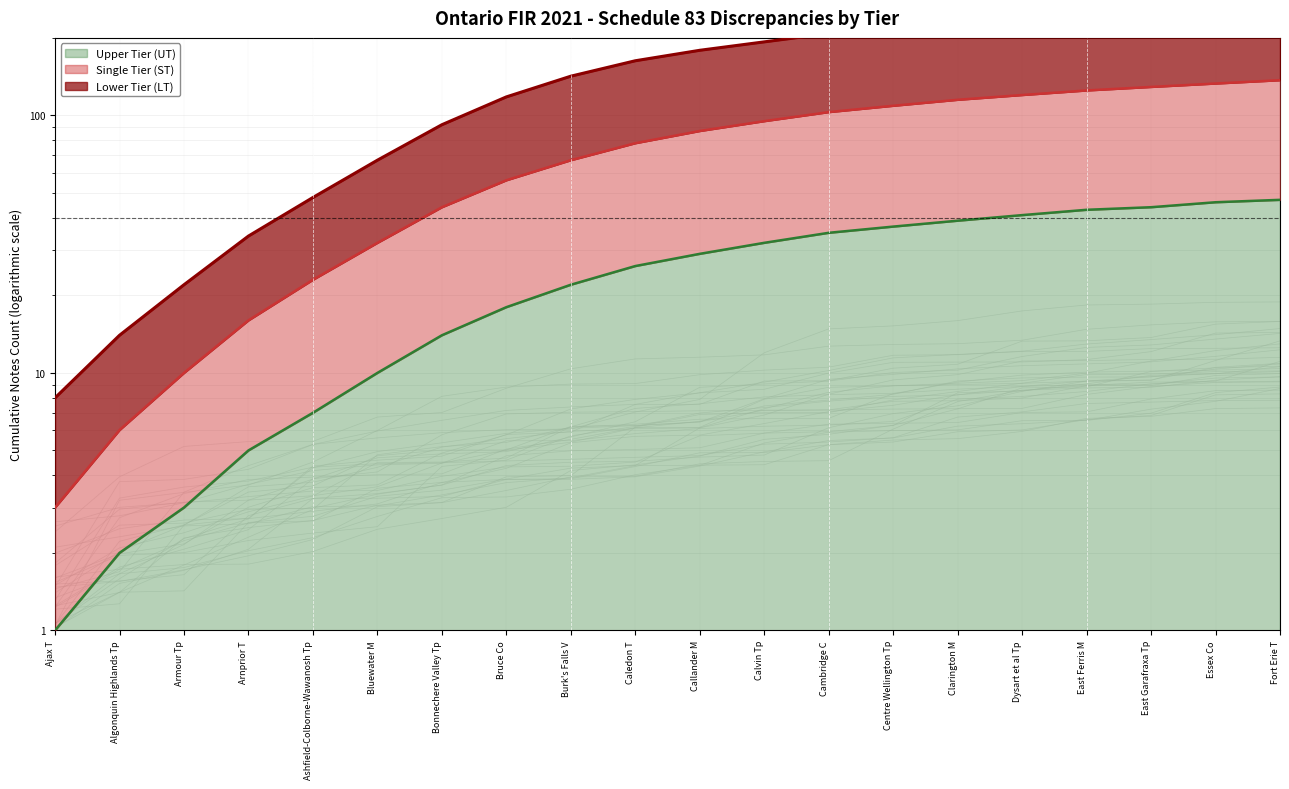

What is the total value across all series at Armour Tp?

35